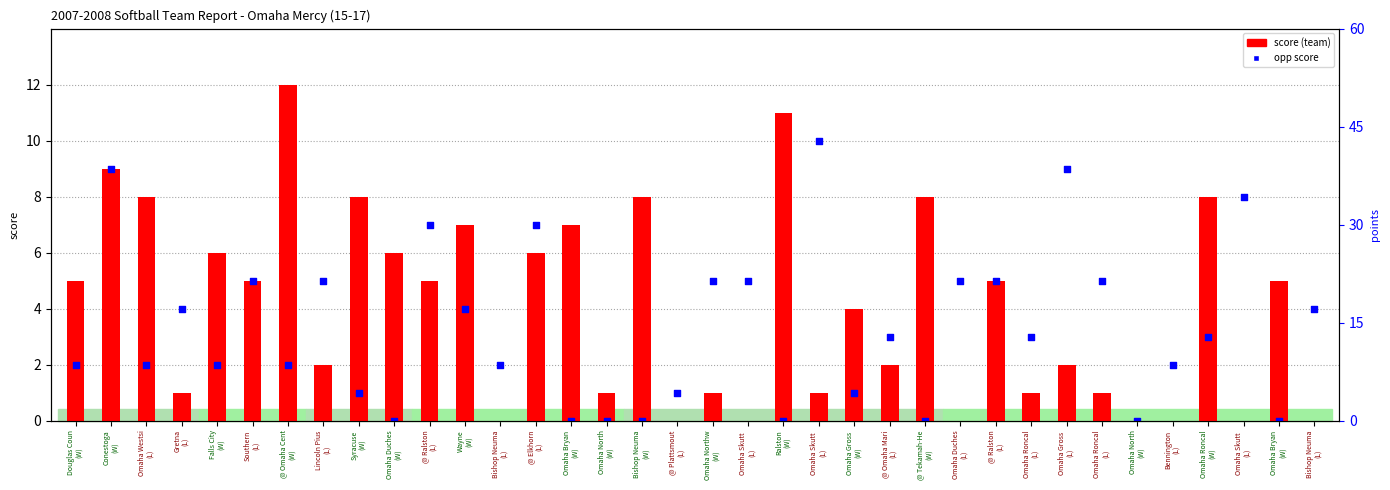

At which category is the sum across all series the highest?

Conestoga
(W)